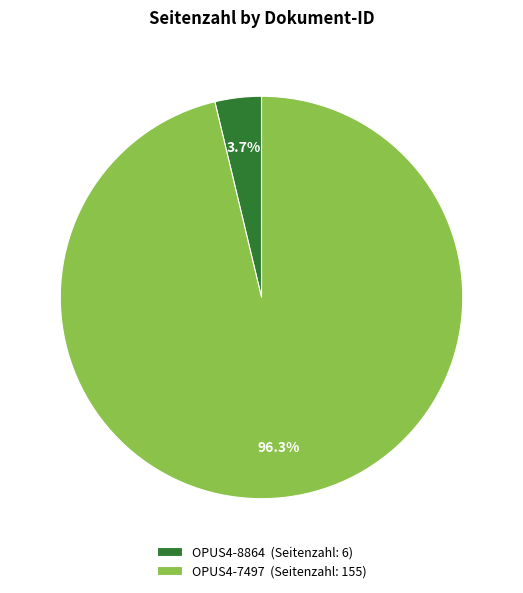

To the nearest percent, what portion does OPUS4-8864 represent?

4%